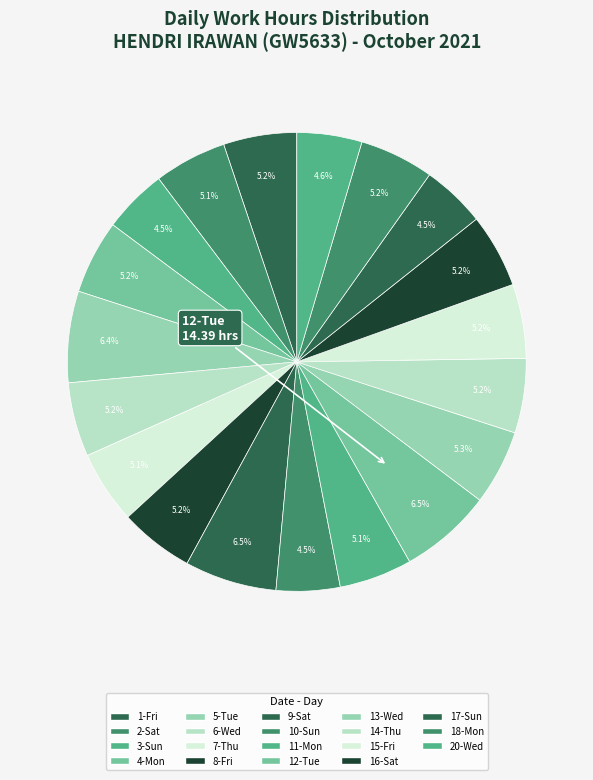

How many slices are in this pie chart?

19